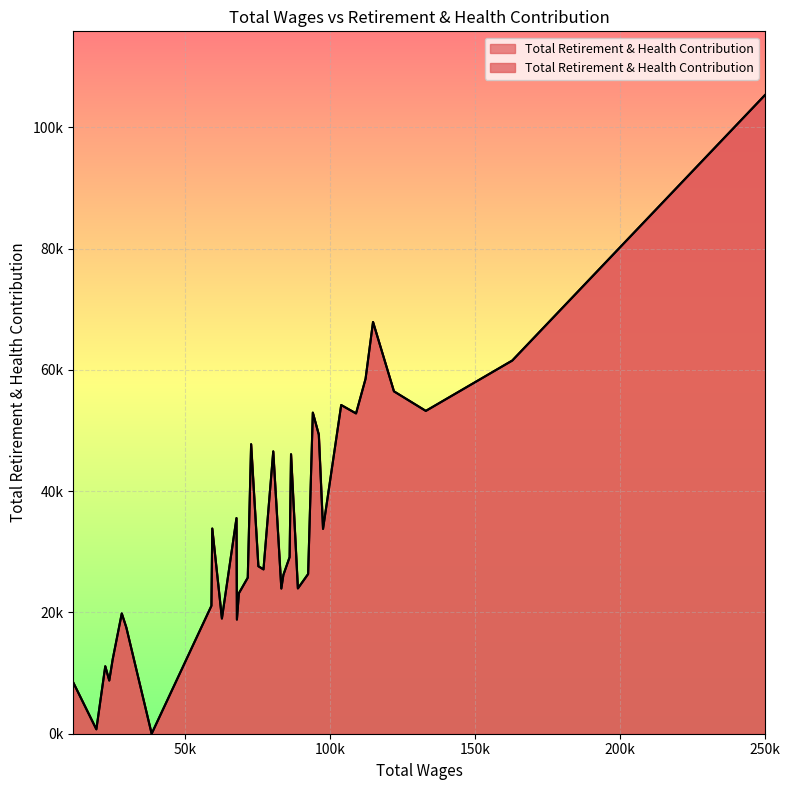

How many values are below 27616?

18